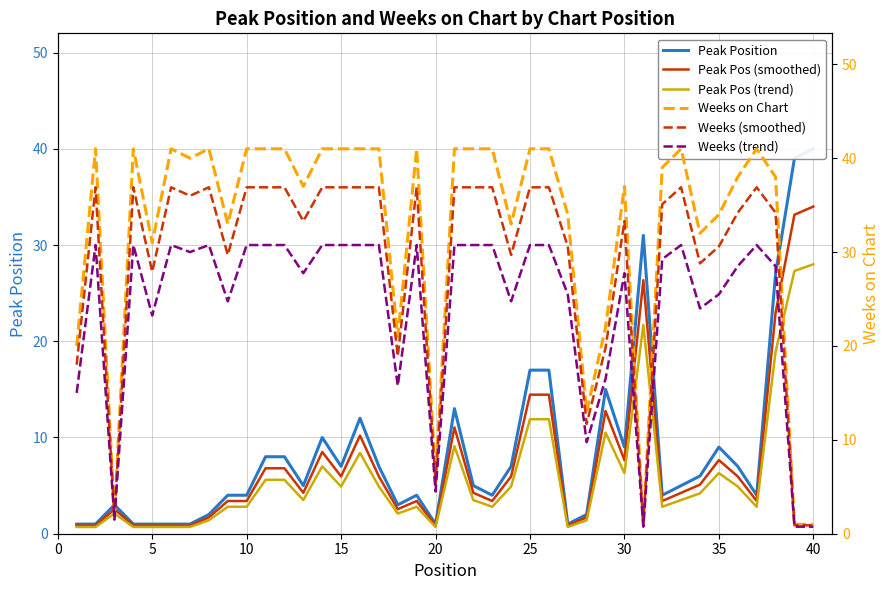

Does the chart have visible grid lines?

Yes